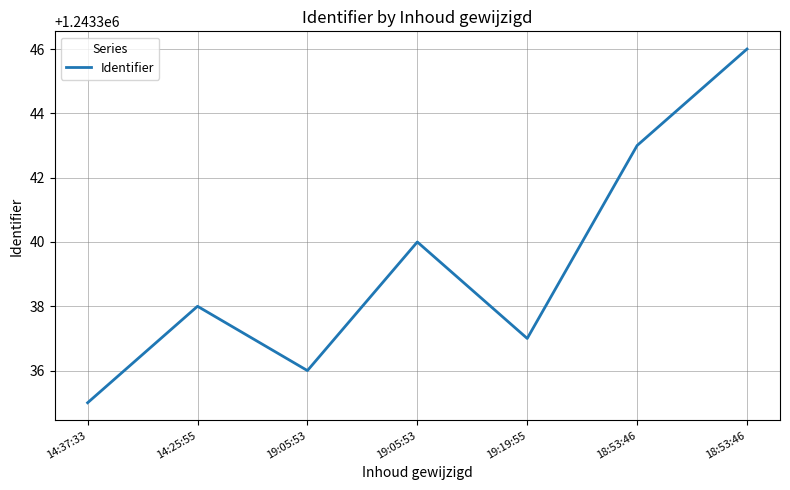

The value at 18:53:46 is 1243343. True or false?

True